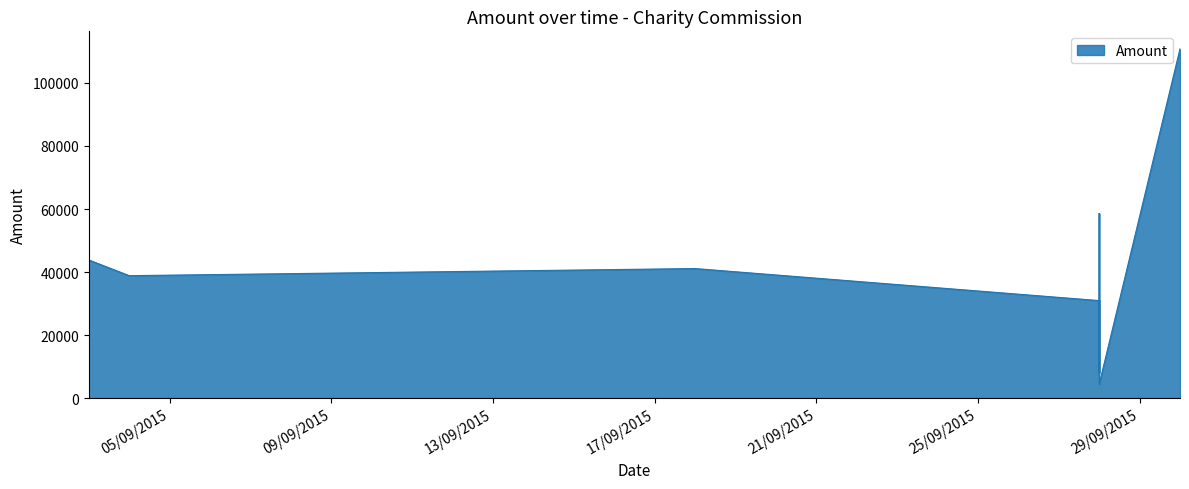

How many lines are shown in the chart?

1